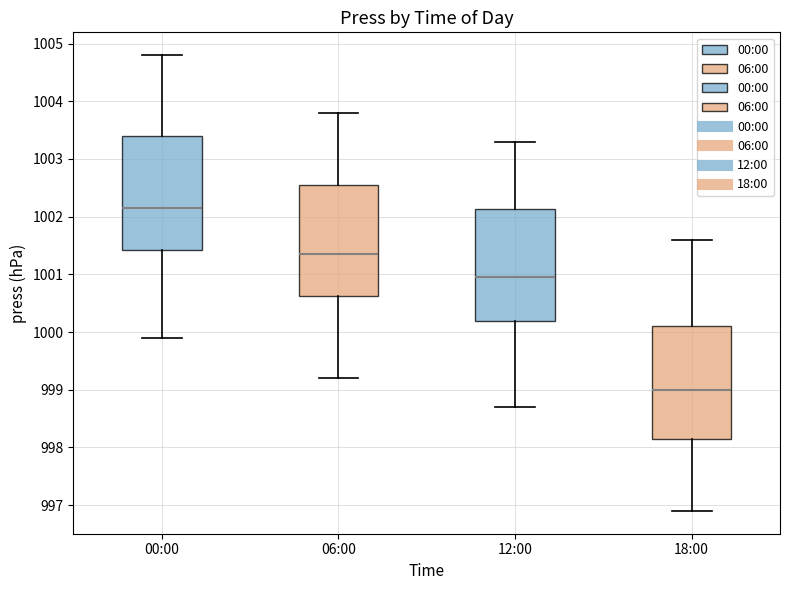

Reading left to right, read every box against the y-axis: the position of its median line, the range the box covers, and the ends of its whiskers. The values are not printed on the chart, so give them approximately, as read against the axis.

00:00: median 1002.2, box 1001.4 to 1003.4, whiskers 999.9 to 1004.8
06:00: median 1001.4, box 1000.6 to 1002.6, whiskers 999.2 to 1003.8
12:00: median 1001.0, box 1000.2 to 1002.1, whiskers 998.7 to 1003.3
18:00: median 999.0, box 998.2 to 1000.1, whiskers 996.9 to 1001.6